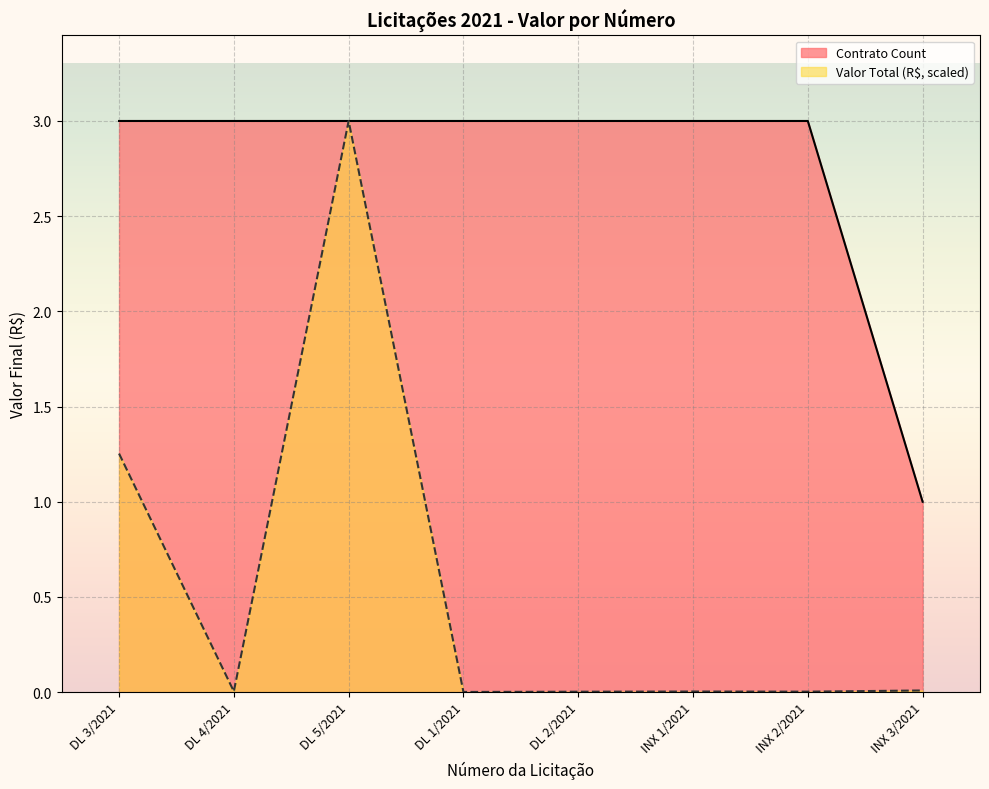

What is the label of the 5th point from the left?

DL 2/2021